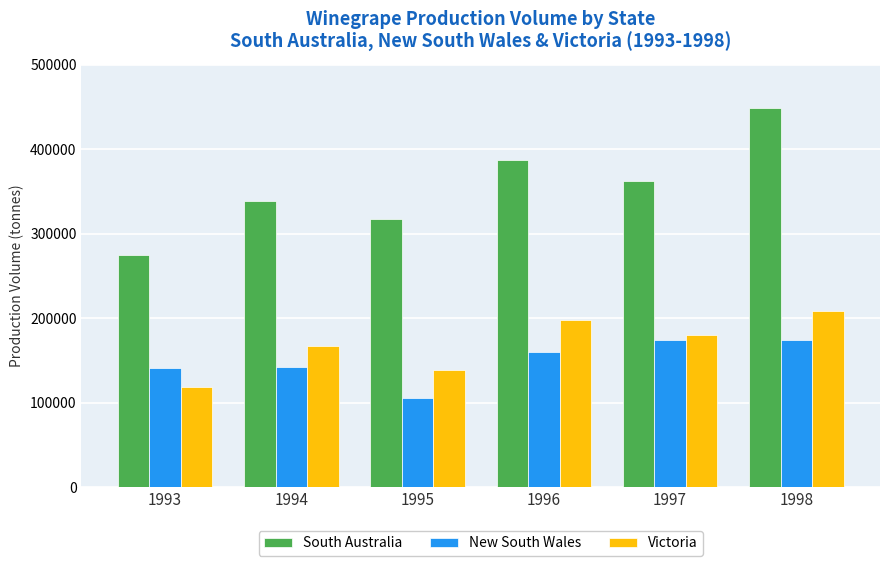

Which category has the lowest value across all series?

1995